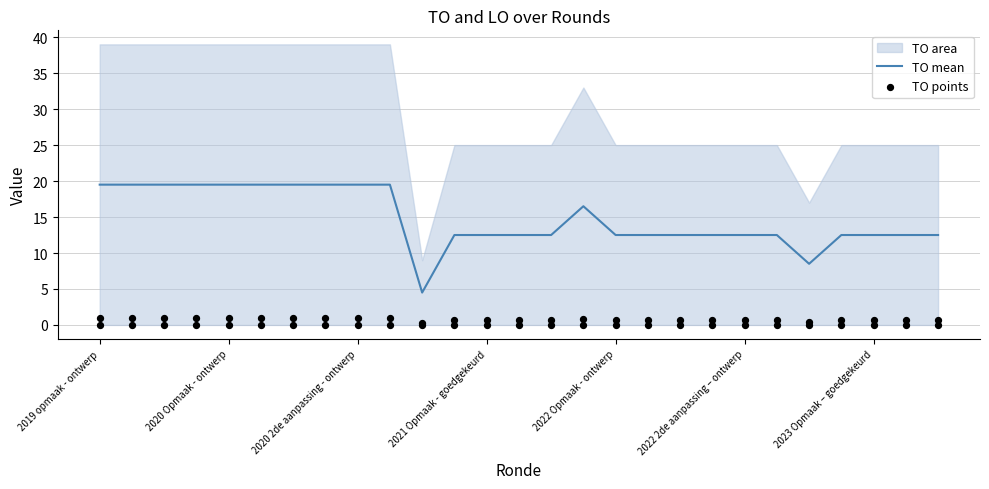

At how many categories does at least one series exceed 15?

11